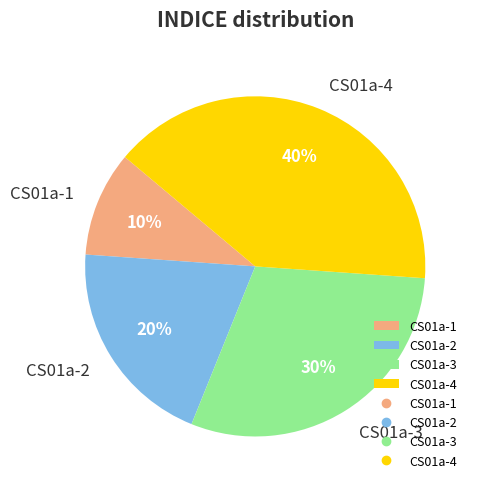

Which category has the biggest portion of the pie?

CS01a-4